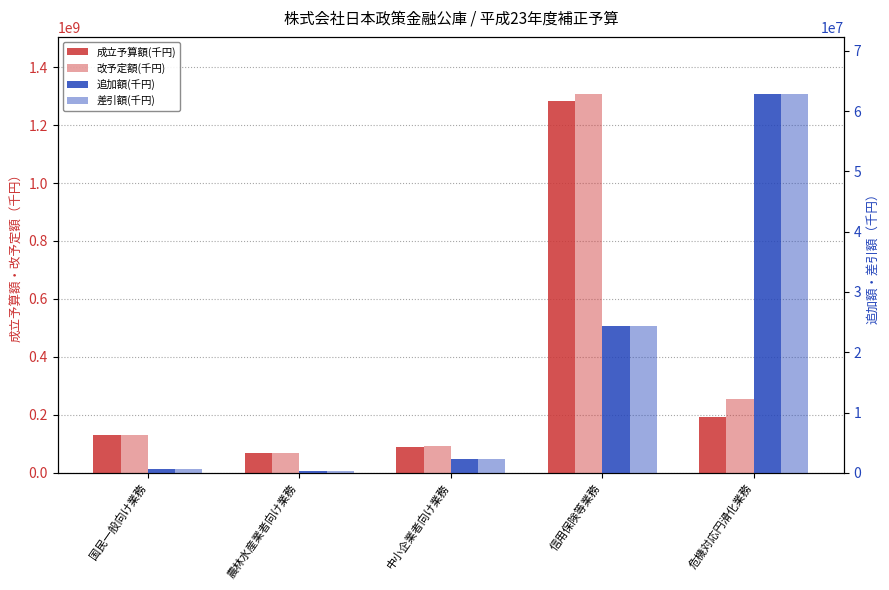

What are all the series names shown in the legend?

成立予算額(千円), 改予定額(千円), 追加額(千円), 差引額(千円)